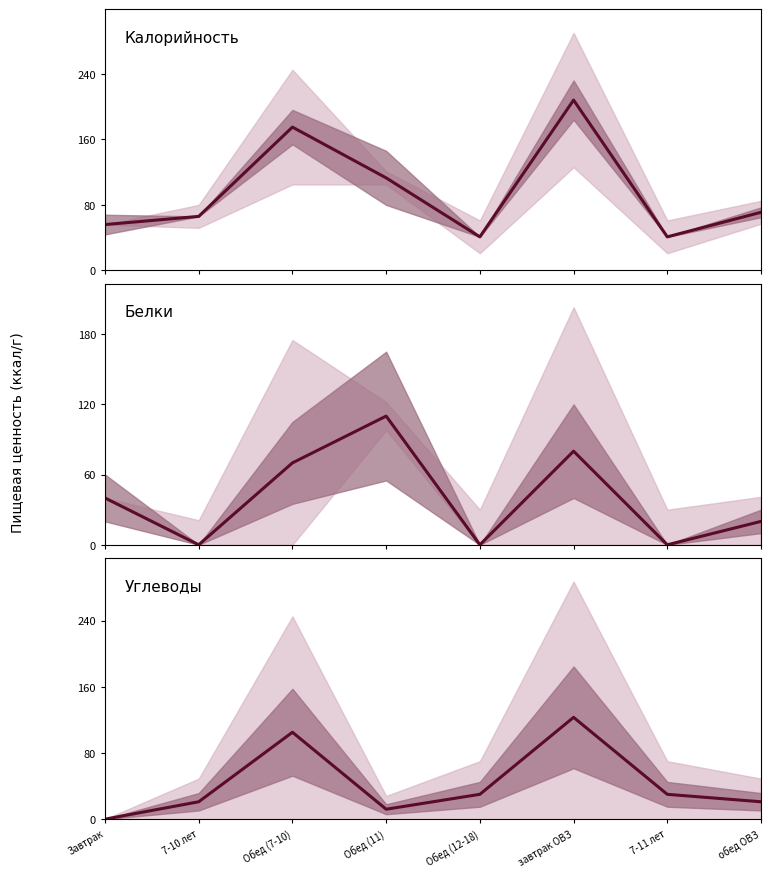

Which label corresponds to the largest value in the chart?

завтрак ОВЗ